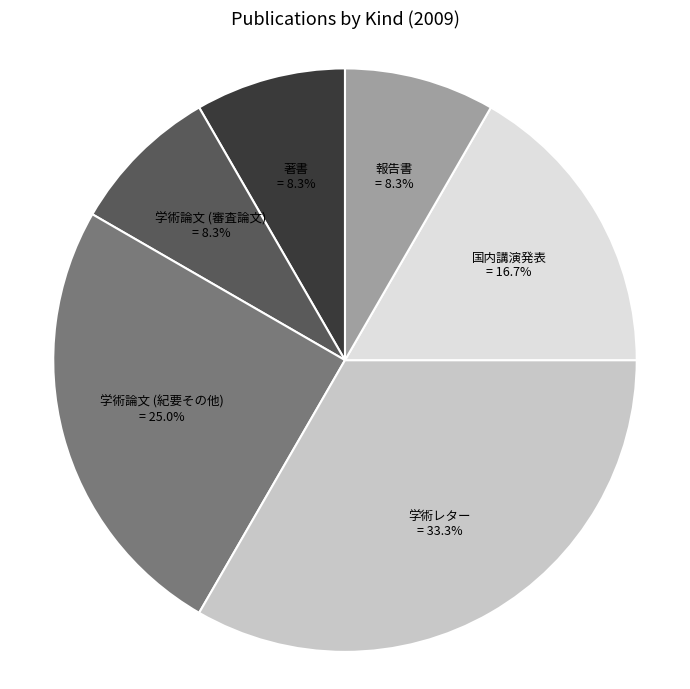

The 著書 slice represents 1% of the pie. True or false?

False